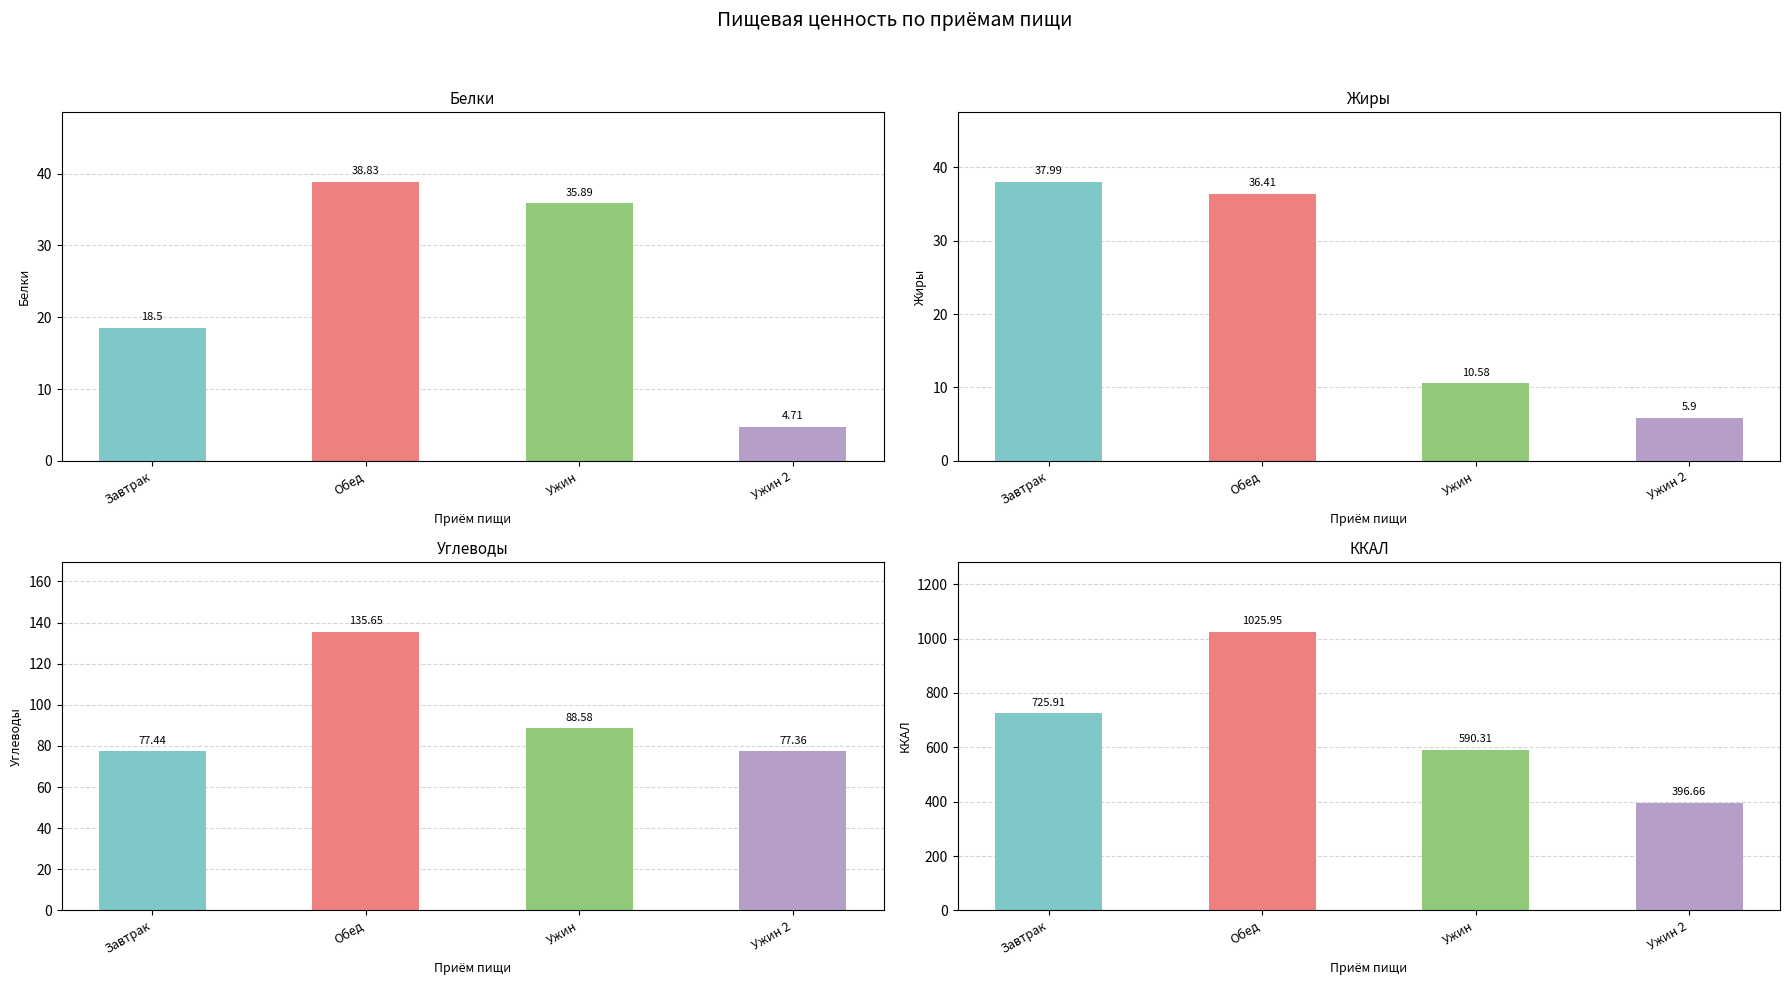

At which category does the chart reach its minimum across all series?

Ужин 2